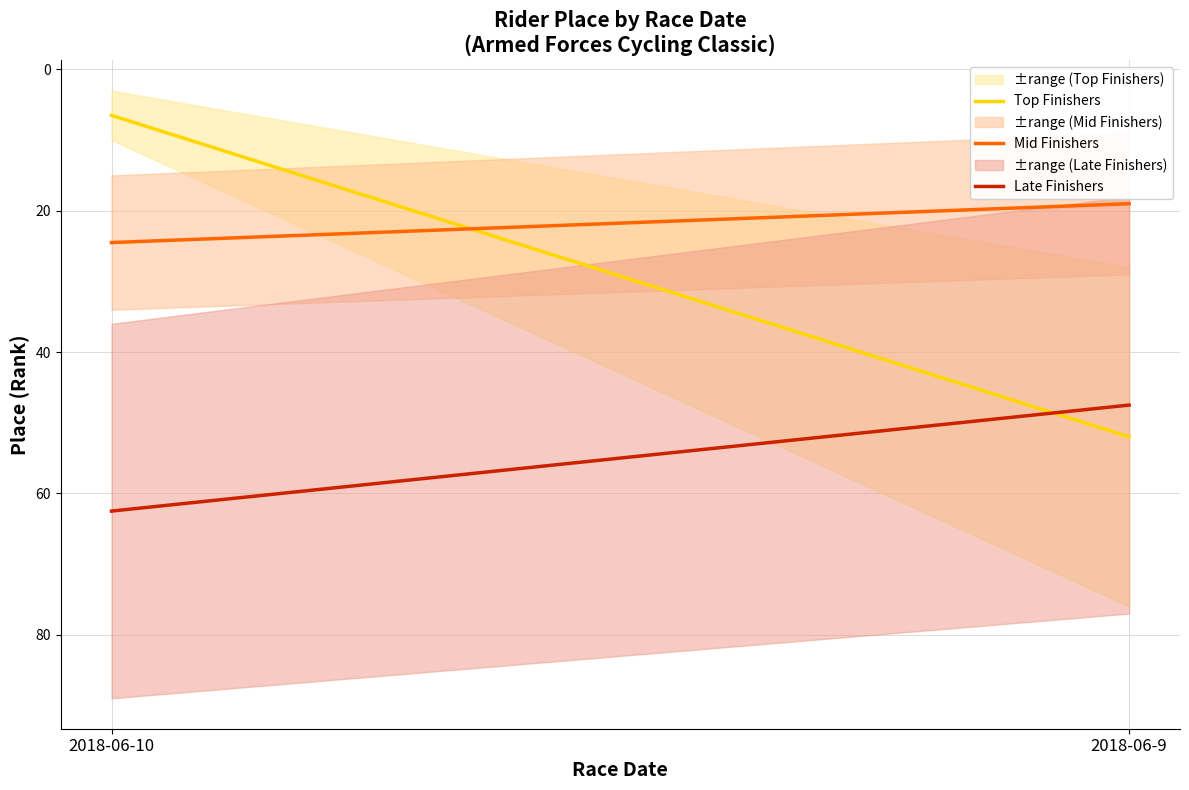

Reading left to right, transcribe all the data shown in this chart.

Top Finishers: 2018-06-10=6.5	2018-06-9=52.0
Mid Finishers: 2018-06-10=24.5	2018-06-9=19.0
Late Finishers: 2018-06-10=62.5	2018-06-9=47.5